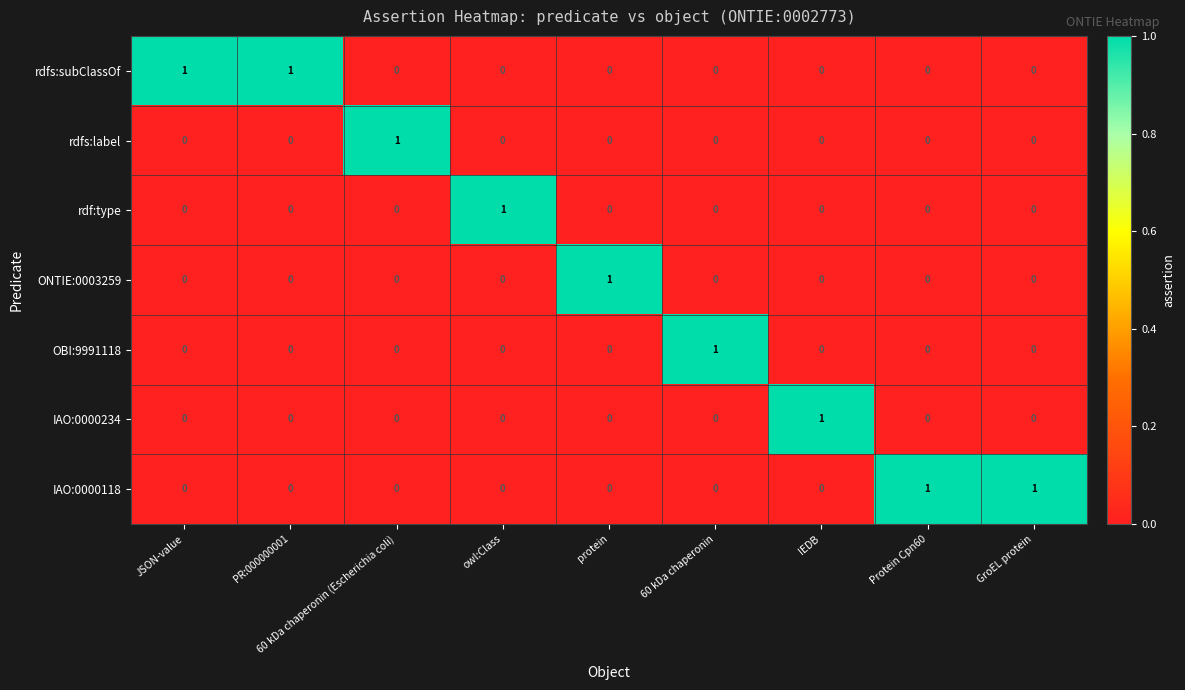

How many data points does each series have?

9